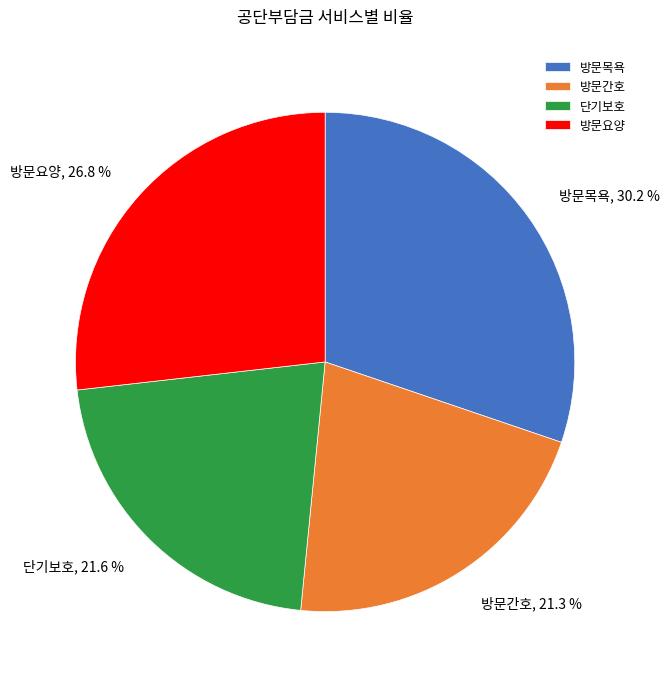

Do 방문요양 and 단기보호 together represent more than half of the pie?

No